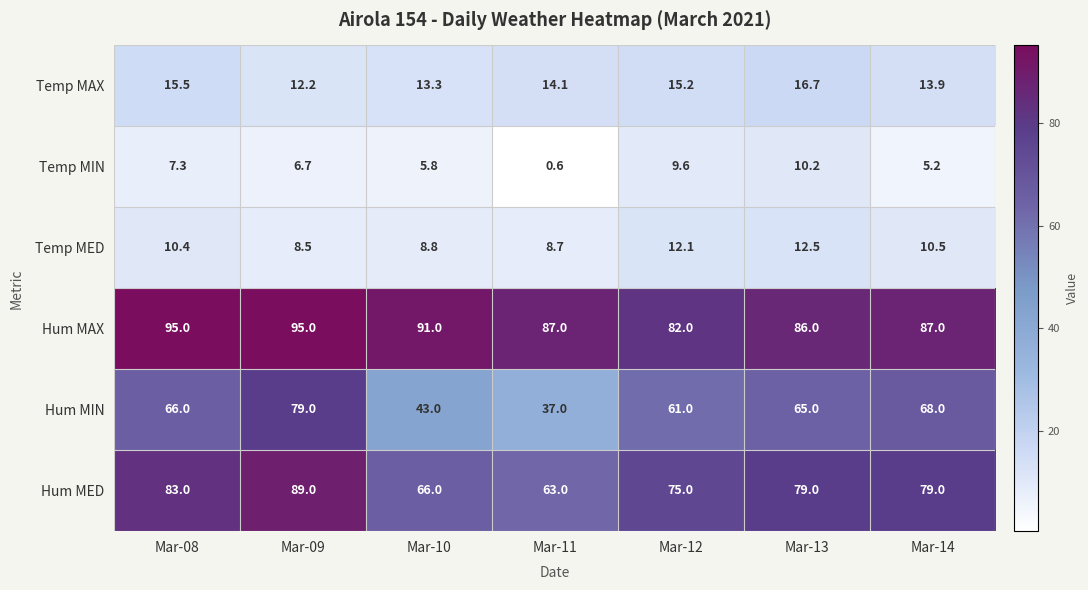

Rank the series at Mar-12 from lowest to highest value.

Temp MIN, Temp MED, Temp MAX, Hum MIN, Hum MED, Hum MAX